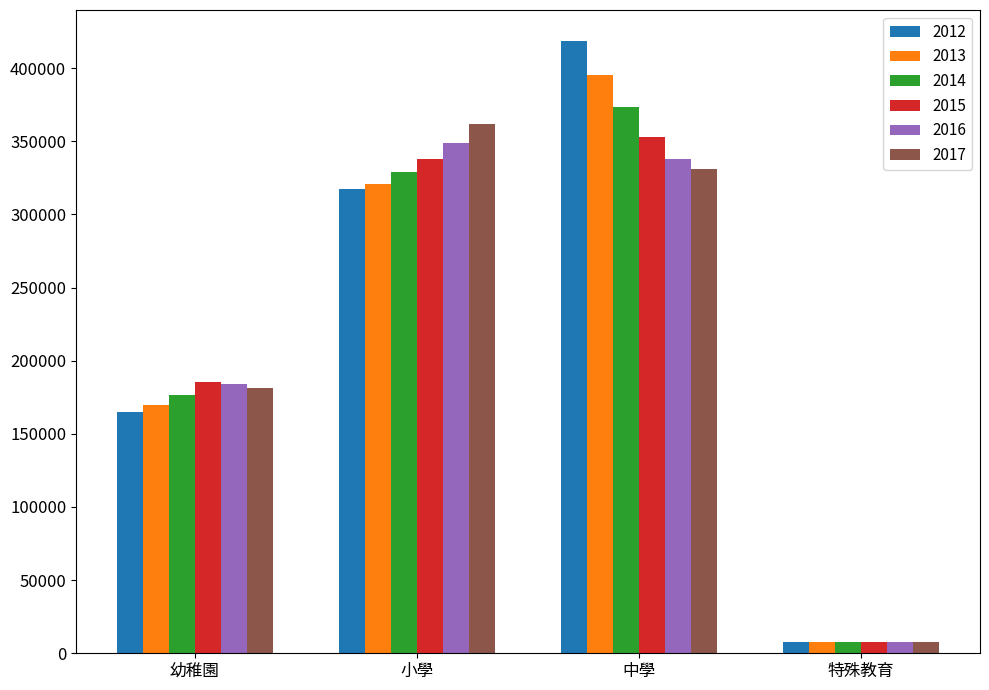

Is it true that 2013 equals 562026 at 中學?

False